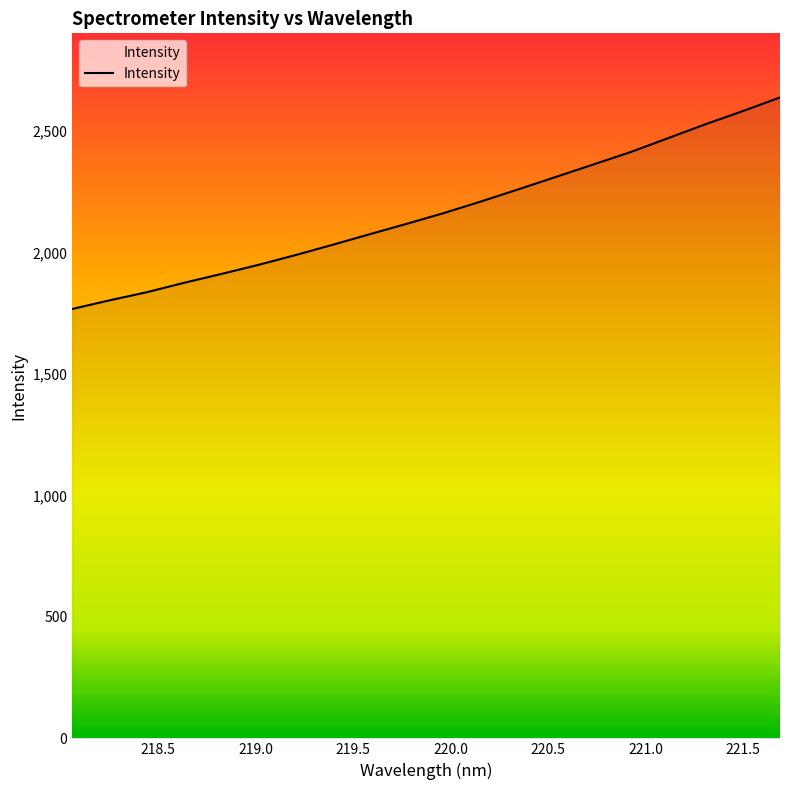

What is the average value?

2165.3